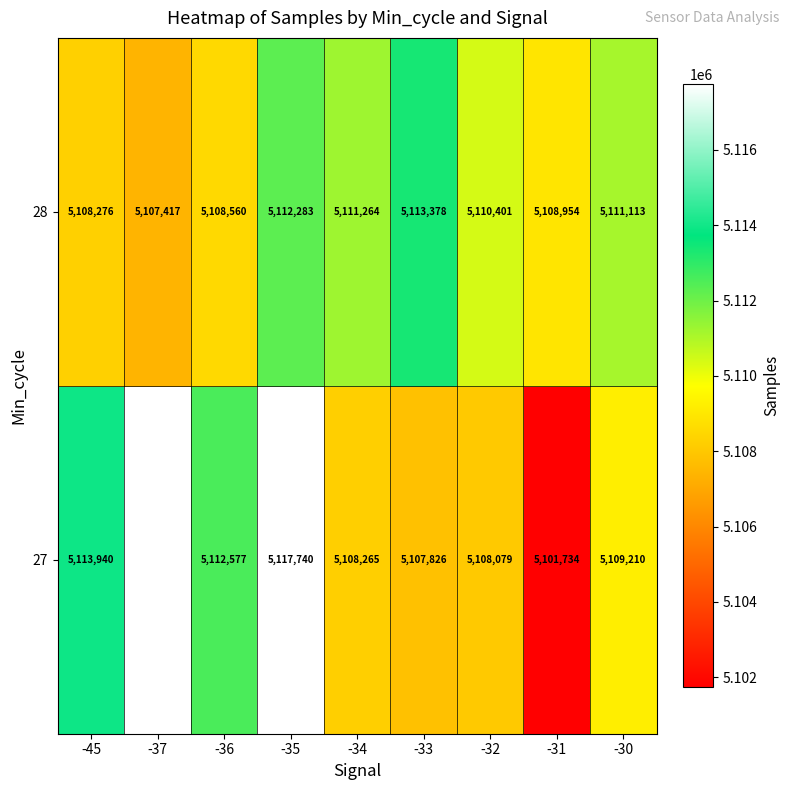

True or false: 27 has a value of 2059044 at -32.

False